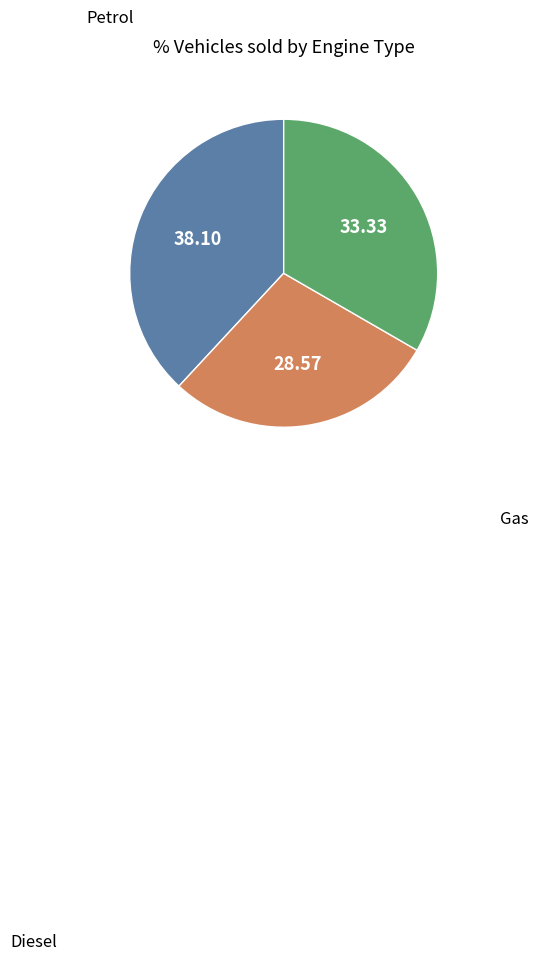

Is there any slice that represents more than half of the pie?

No